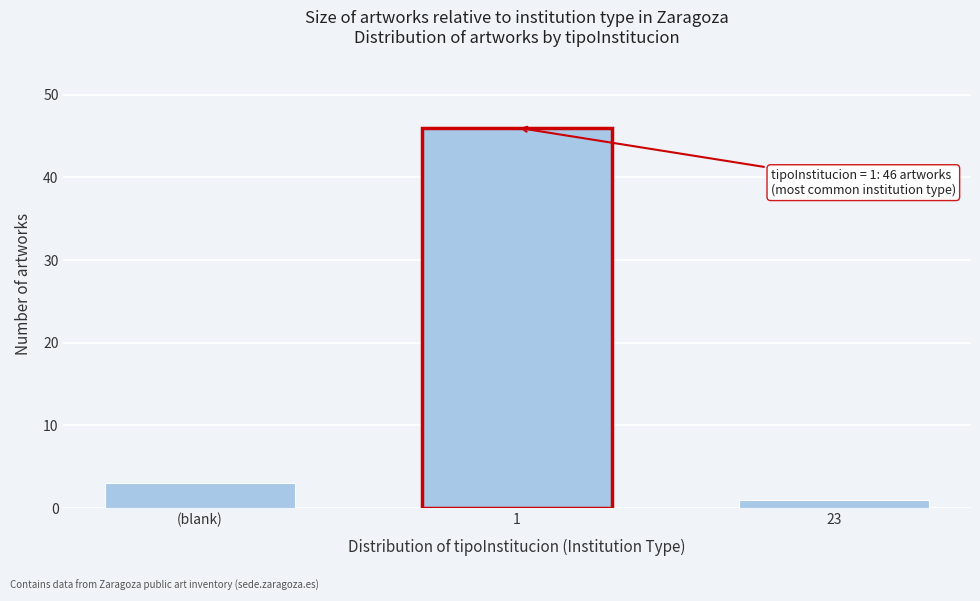

Reading right to left, list all the values displayed in this chart.

23=1	1=46	(blank)=3